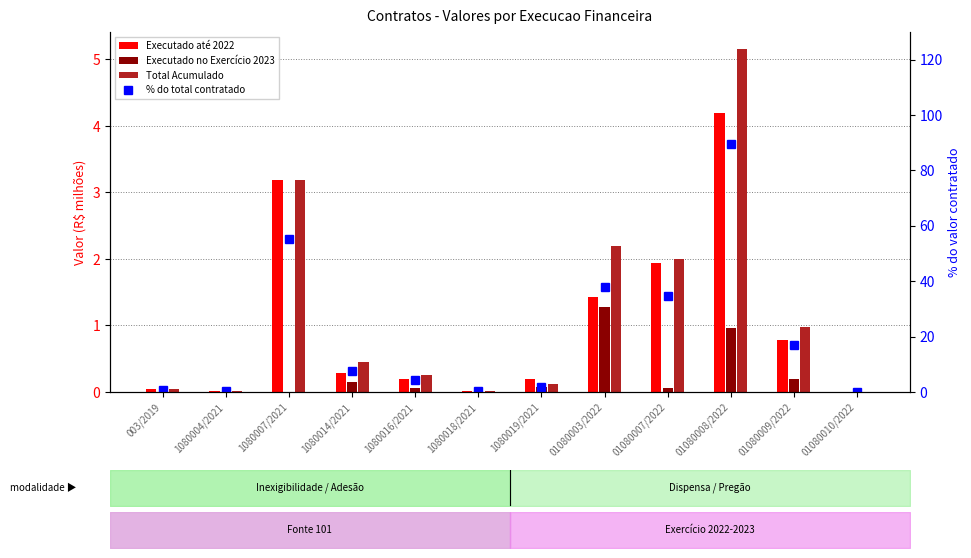

Which series has the largest total across all categories?

% do total contratado